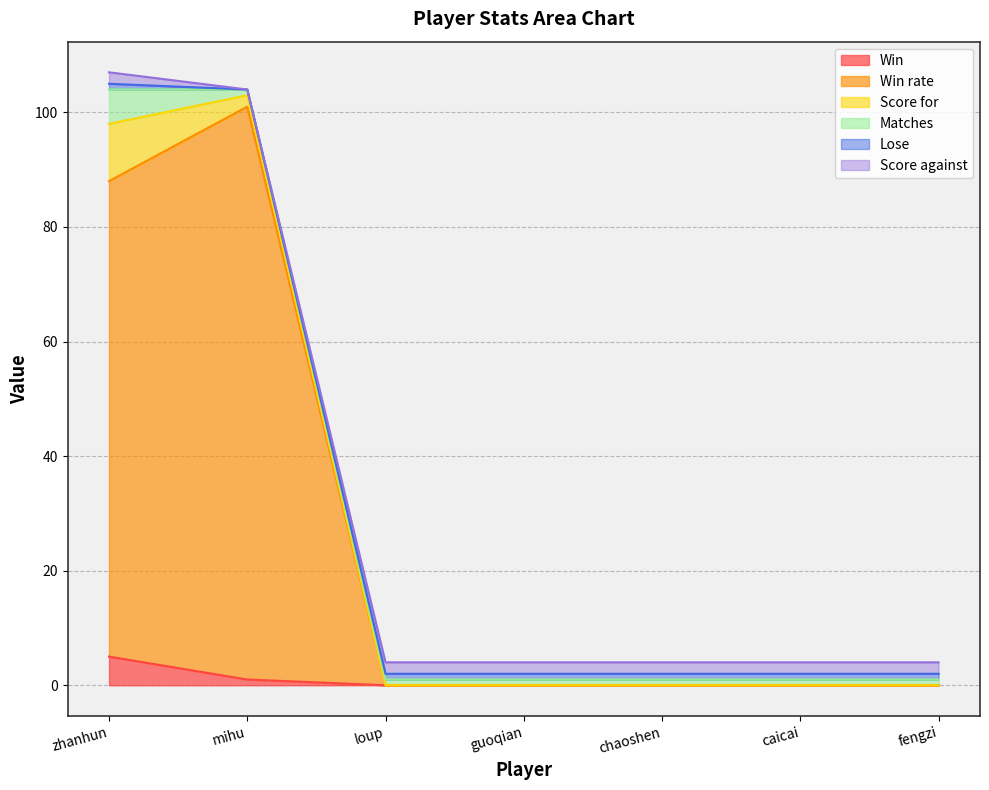

List the labels in order of Win rate value, smallest first.

loup, guoqian, chaoshen, caicai, fengzi, zhanhun, mihu